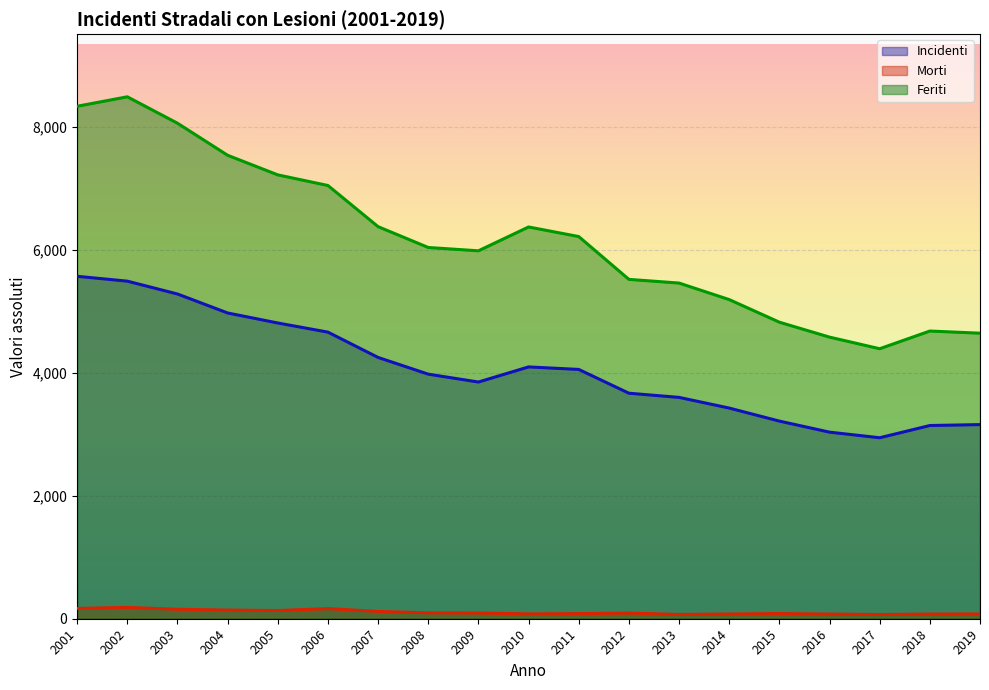

What is the difference between the highest and lowest values at 2019?

4570